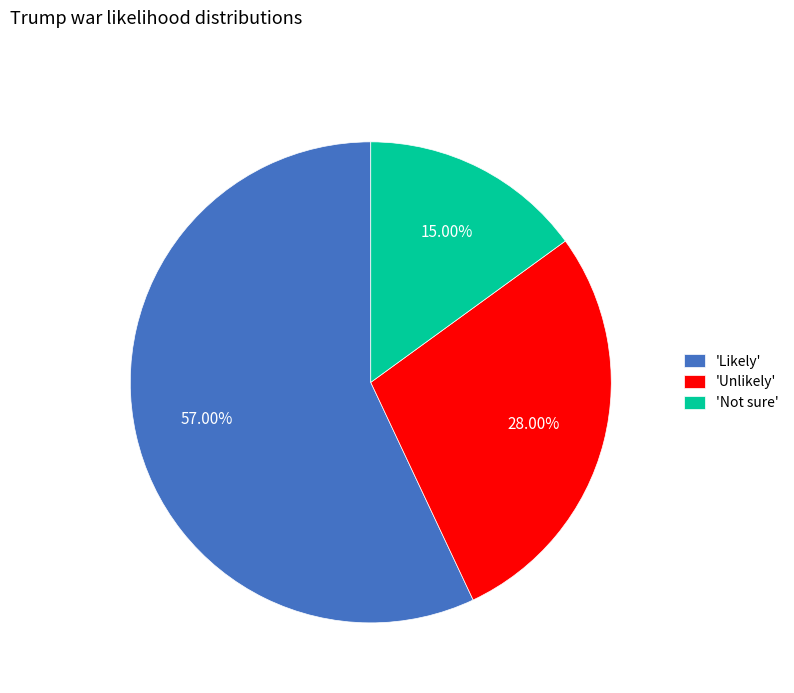

Is there any slice that represents more than half of the pie?

Yes